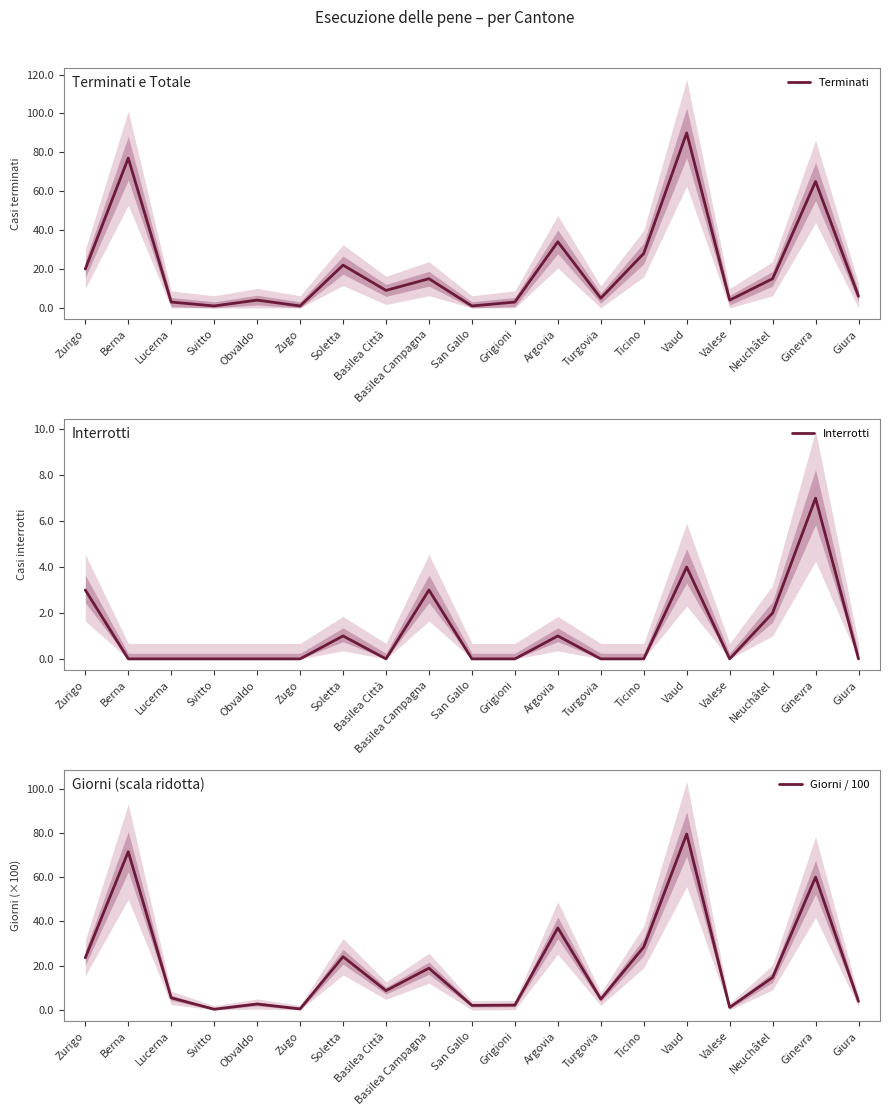

The Giorni / 100 series shows 2.7 at Obvaldo. True or false?

True